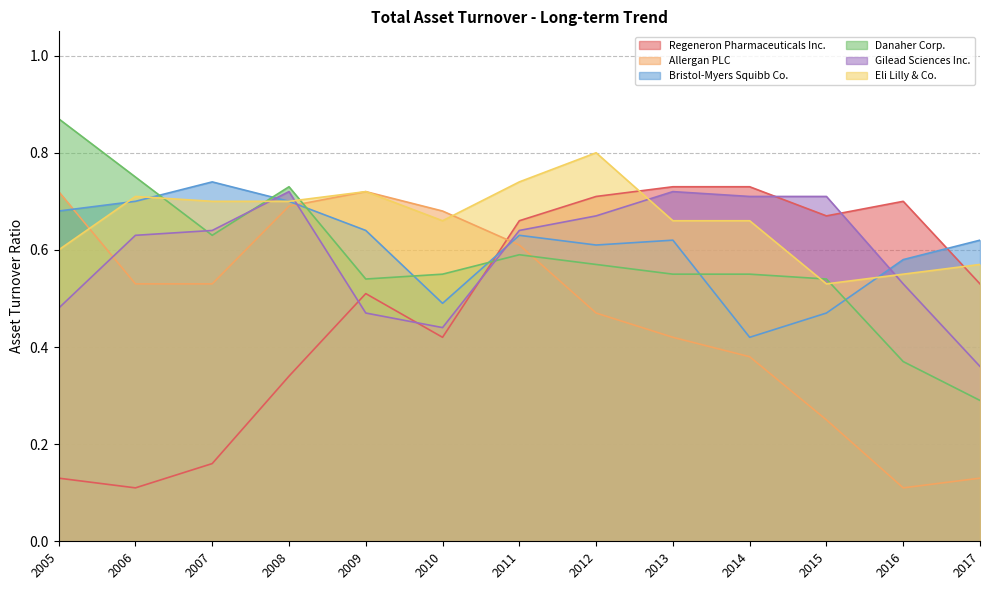

How many interior local valleys does the Regeneron Pharmaceuticals Inc. series have?

3